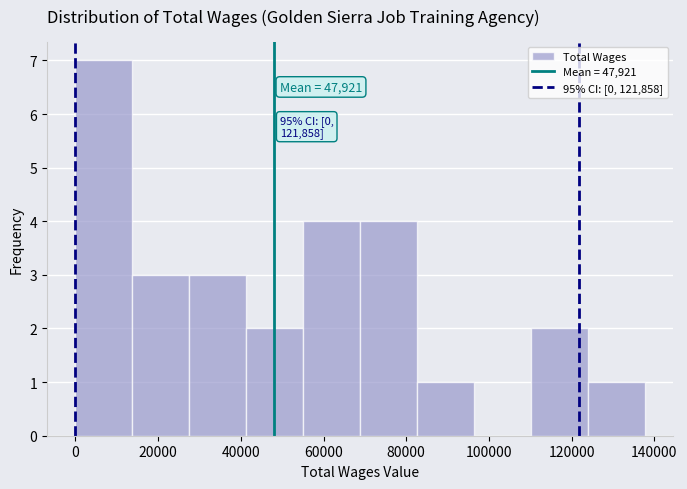

Over which range of the x-axis is the bar tallest?

0 to 14000